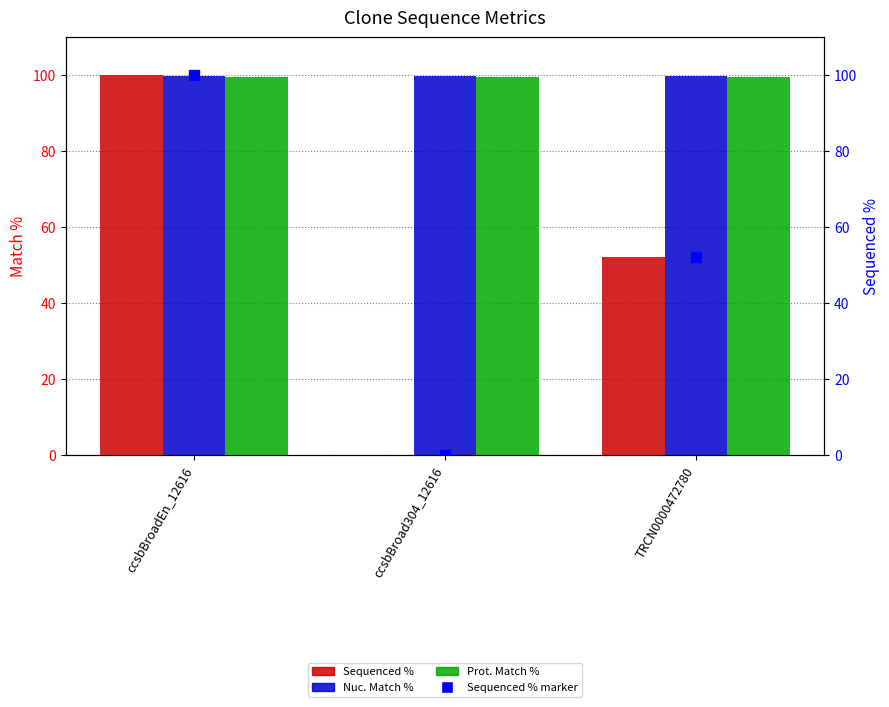

The Sequenced % series shows 44.5 at ccsbBroadEn_12616. True or false?

False